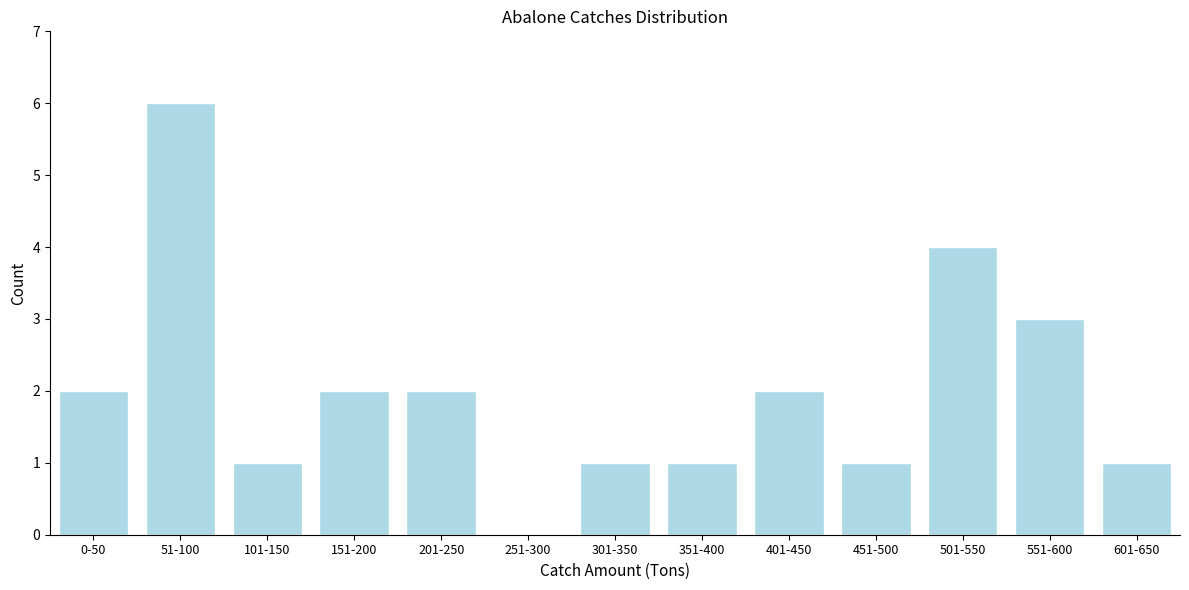

Reading left to right, transcribe all the data shown in this chart.

0-50=2	51-100=6	101-150=1	151-200=2	201-250=2	251-300=0	301-350=1	351-400=1	401-450=2	451-500=1	501-550=4	551-600=3	601-650=1